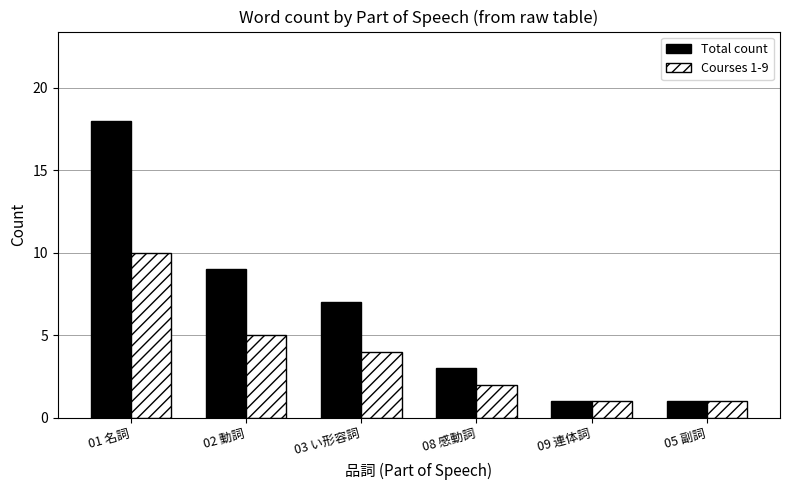

Which series has the widest spread of values?

Total count